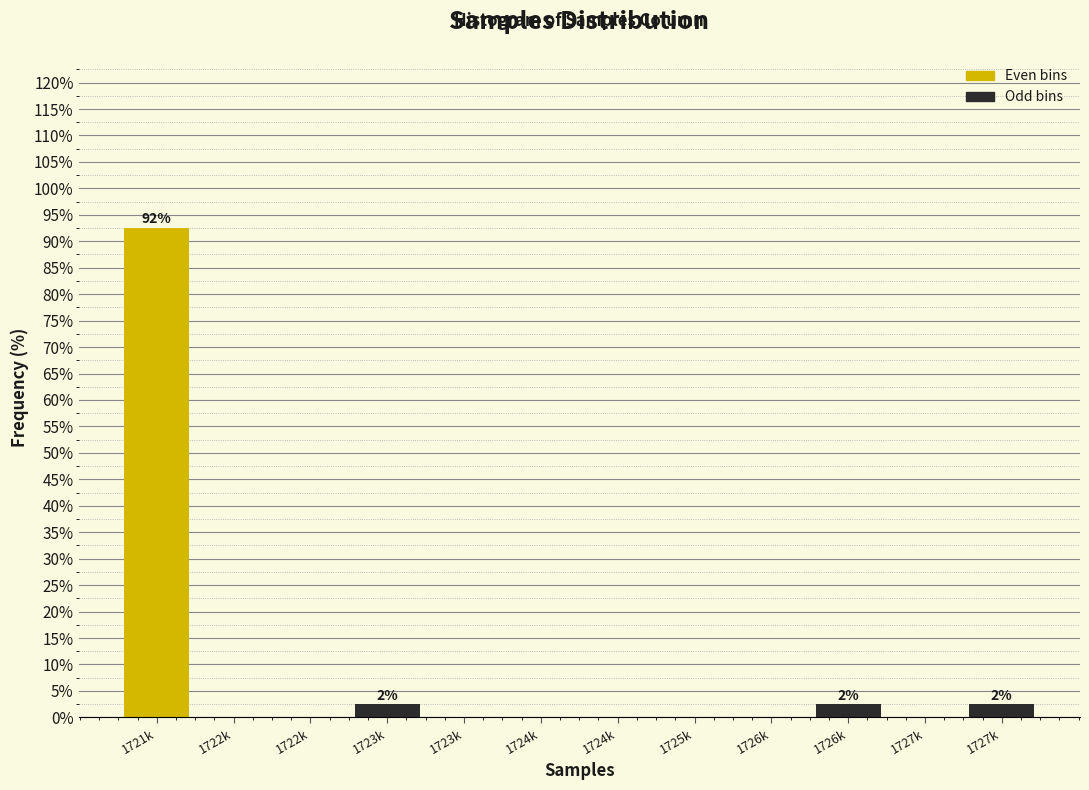

How many series are shown in this chart?

1